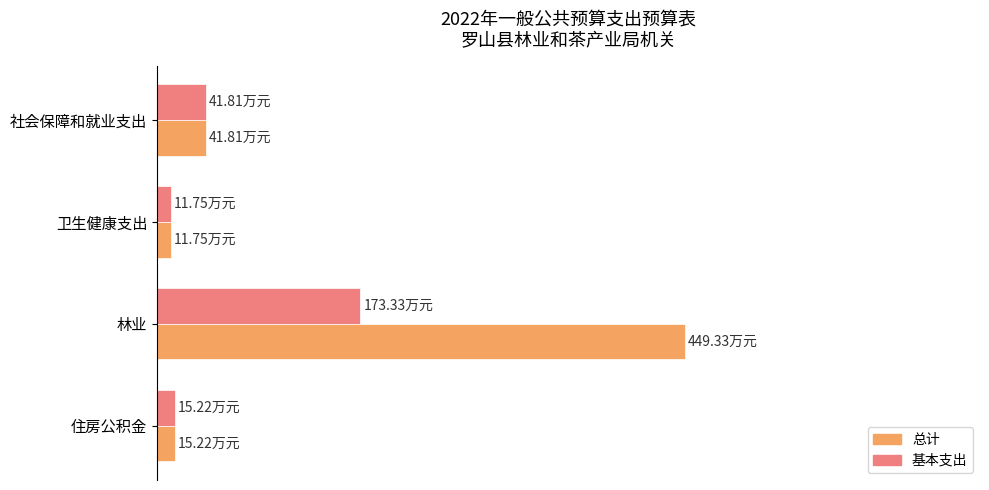

At how many categories does at least one series exceed 50?

1